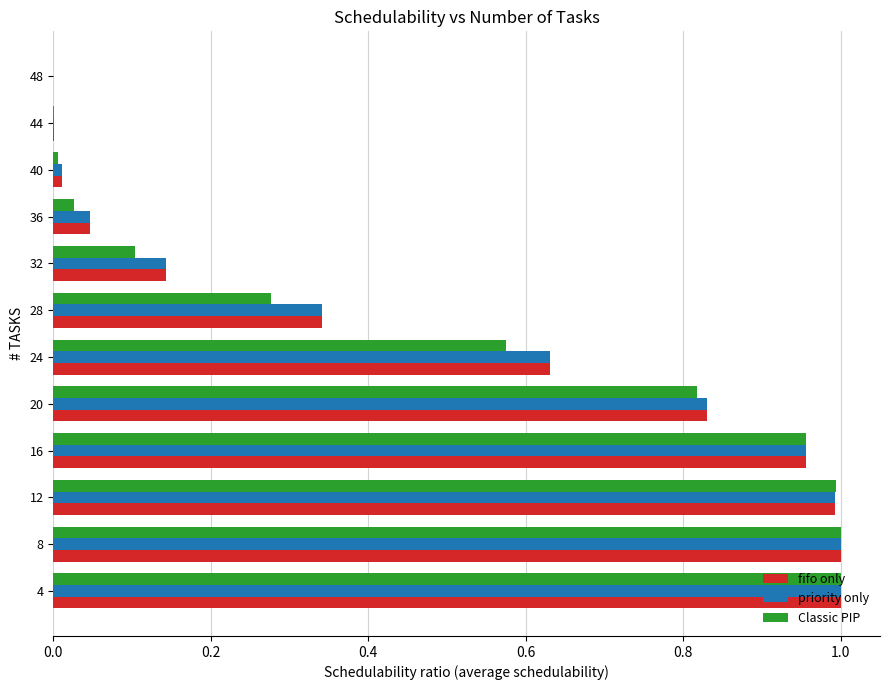

Is it true that Classic PIP equals 0.3 at 24?

False